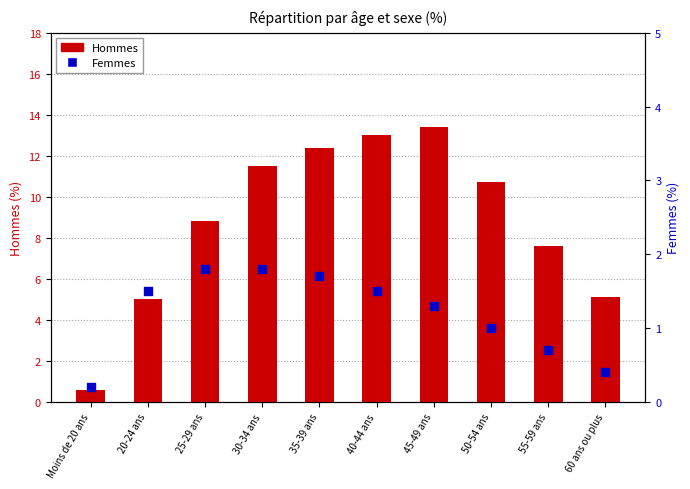

Is the value of Femmes at 55-59 ans greater than the value of Hommes at 40-44 ans?

No